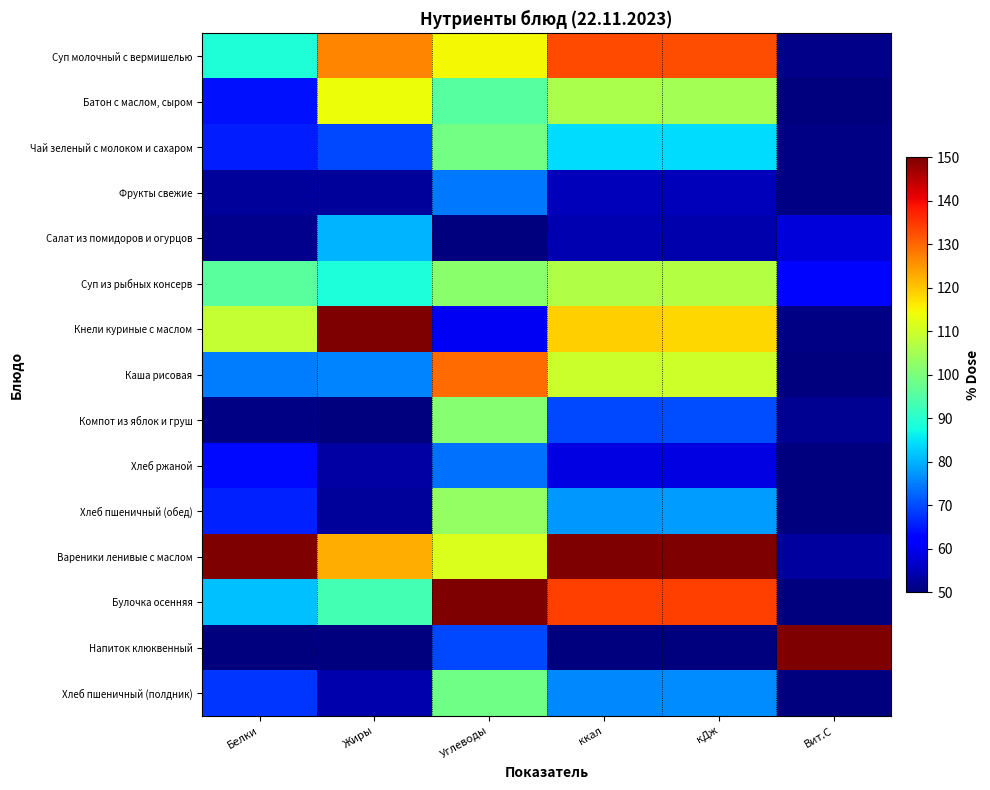

List the series in order of their peak value, lowest first.

Хлеб ржаной, Фрукты свежие, Салат из помидоров и огурцов, Хлеб пшеничный (полдник), Чай зеленый с молоком и сахаром, Компот из яблок и груш, Хлеб пшеничный (обед), Суп из рыбных консерв, Батон с маслом, сыром, Каша рисовая, Суп молочный с вермишелью, Кнели куриные с маслом, Вареники ленивые с маслом, Булочка осенняя, Напиток клюквенный